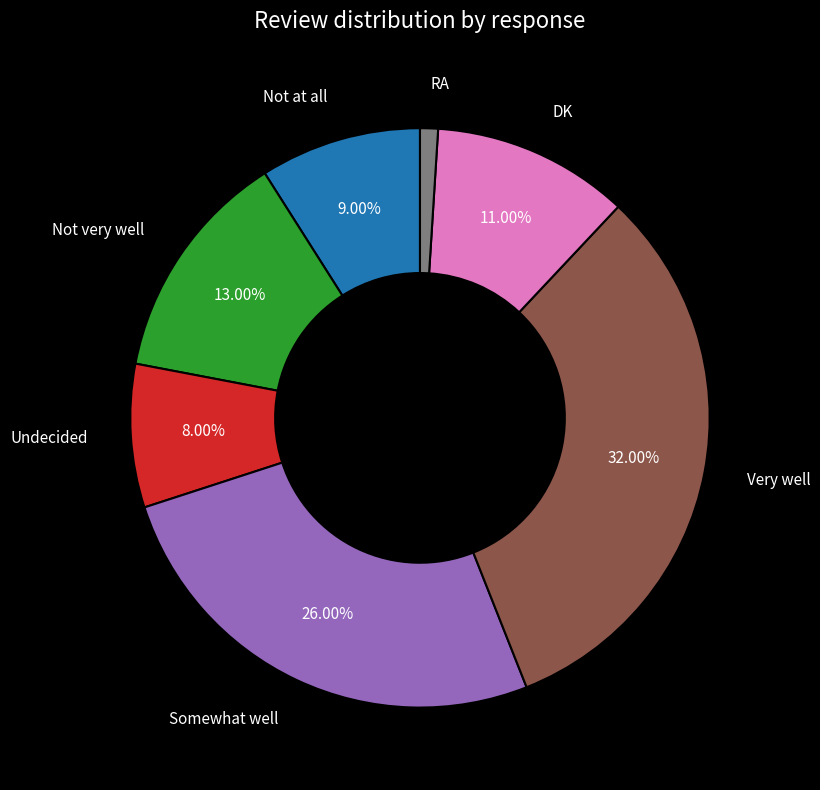

Count the number of slices in the pie.

7